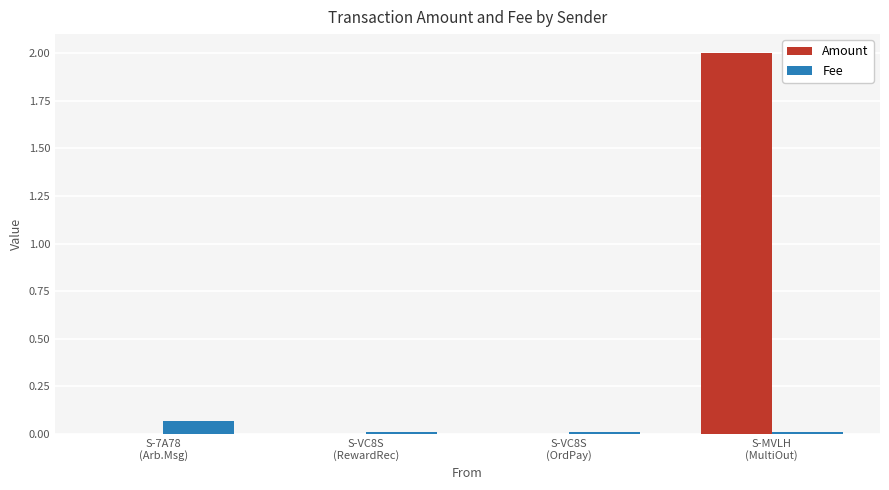

Which series has the largest total across all categories?

Amount